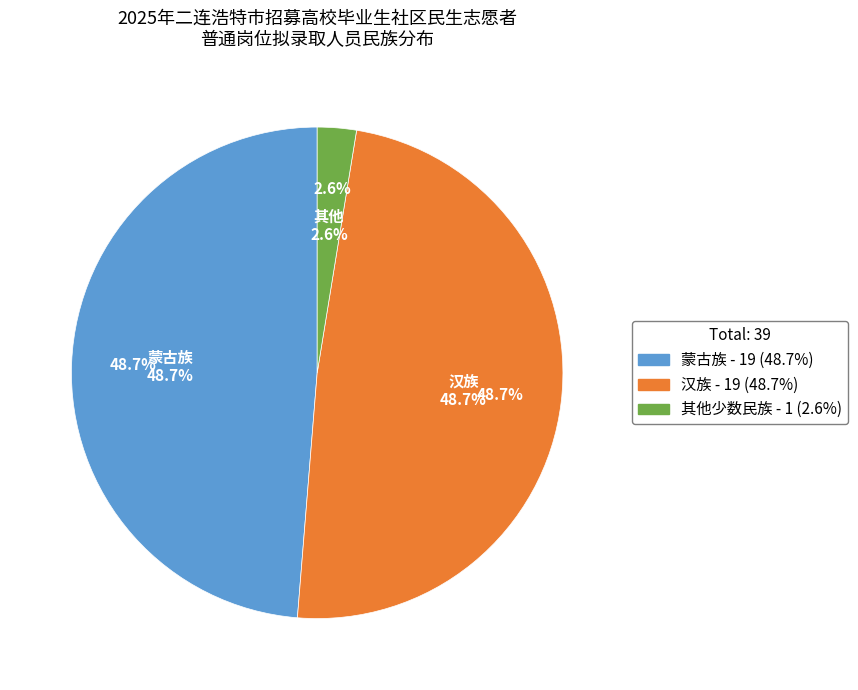

What is the change in value from 蒙古族 to 其他少数民族?

-18